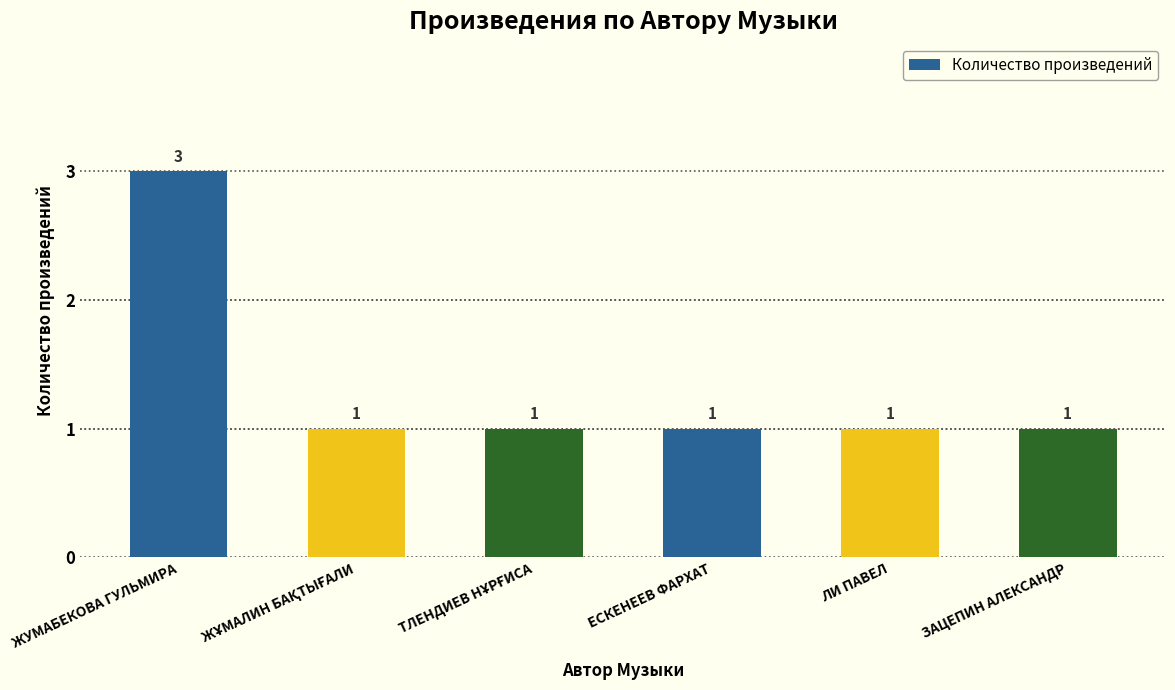

Approximately how many times larger is the value at ЛИ ПАВЕЛ compared to ЕСКЕНЕЕВ ФАРХАТ?

1.0